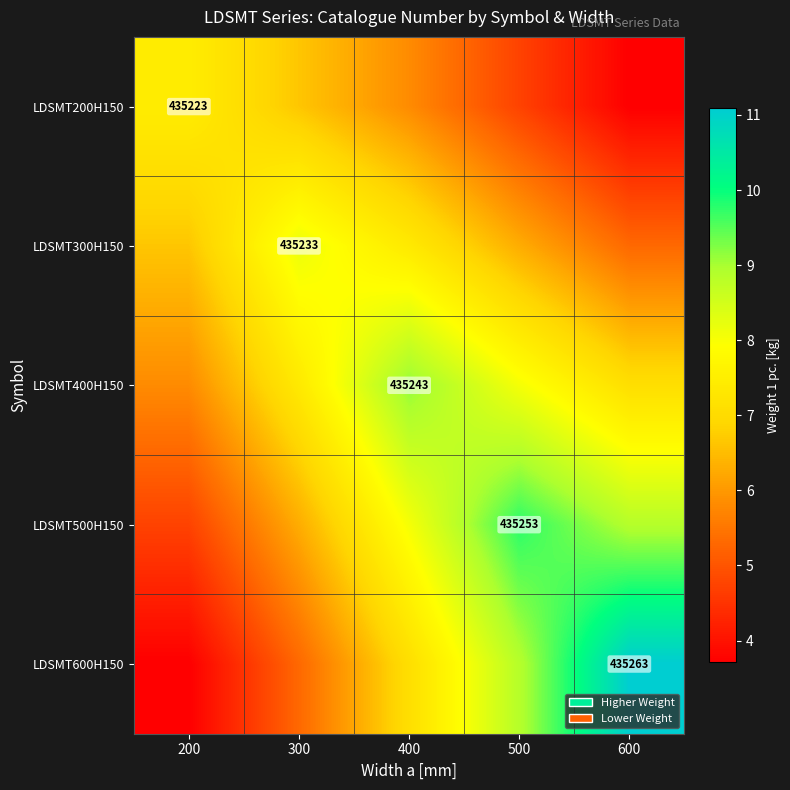

What is the spread (max minus min) of values at 500?

5.0